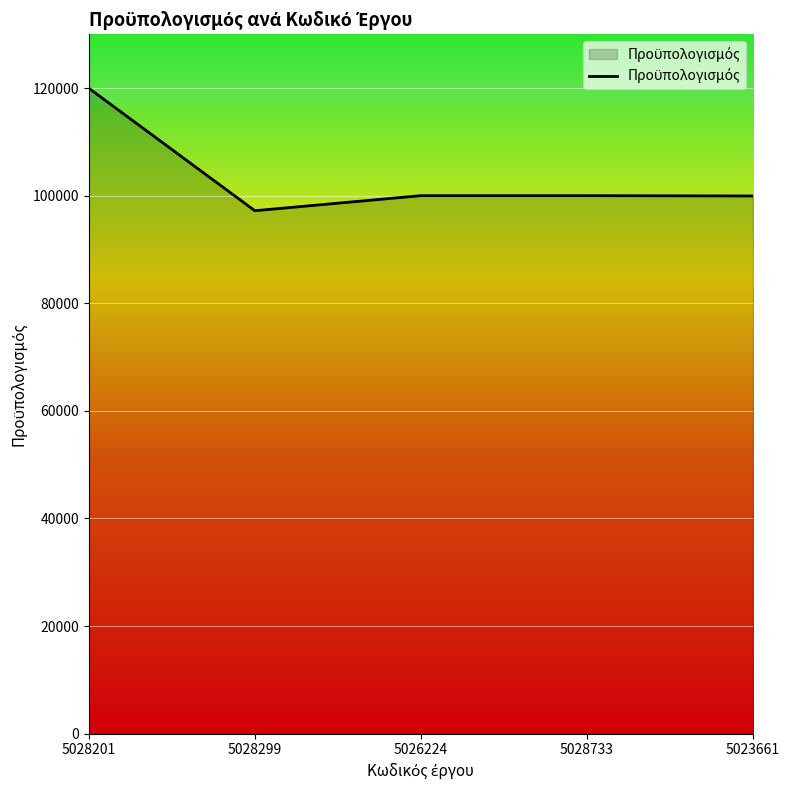

What is the difference between the second highest and minimum values?

2800.0